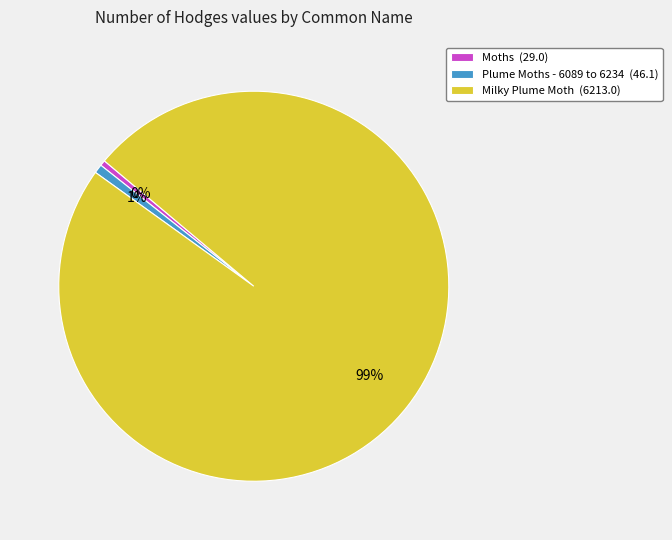

Which slice is the largest?

Milky Plume Moth